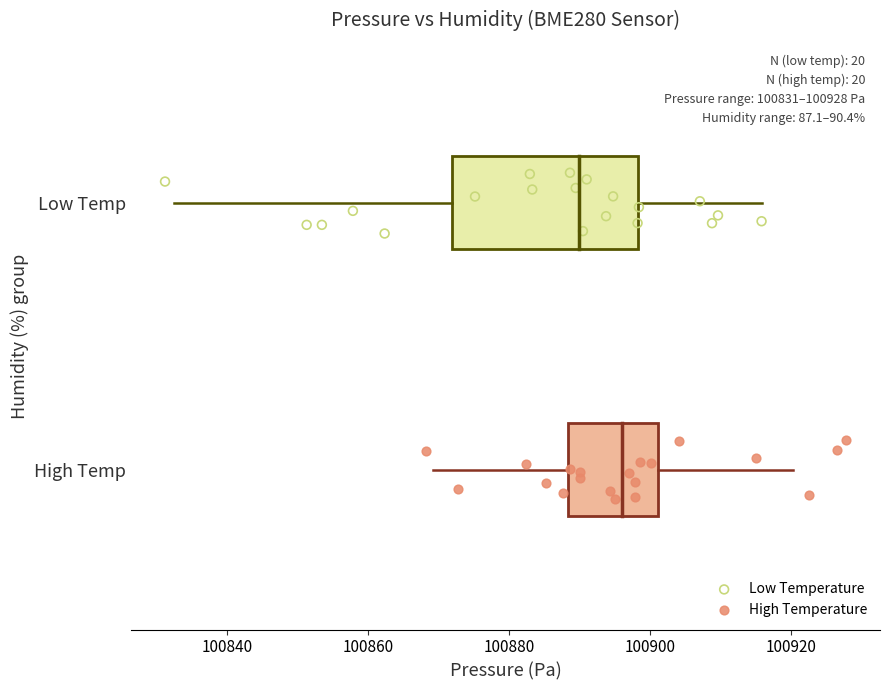

Which series contains the highest Y value?

Low Temperature